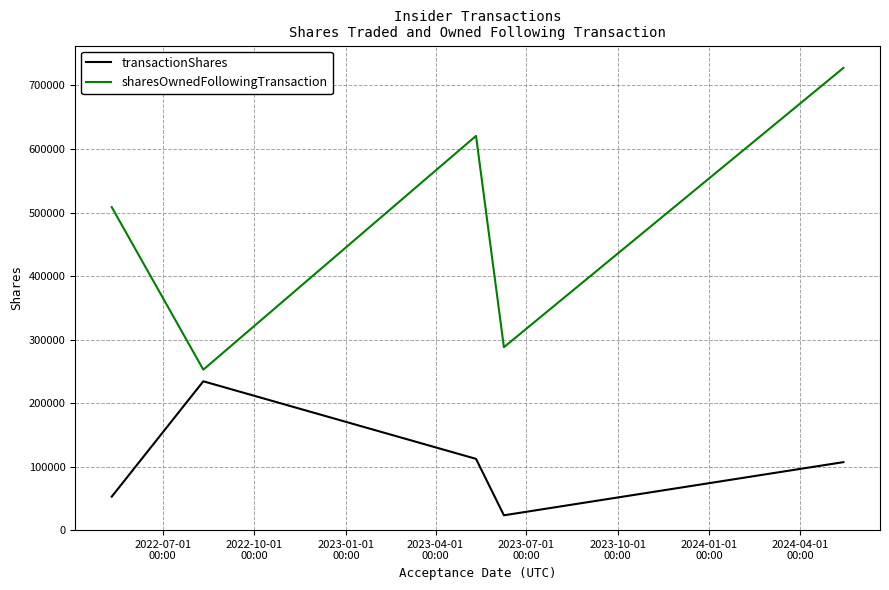

Which series has the largest total across all categories?

sharesOwnedFollowingTransaction